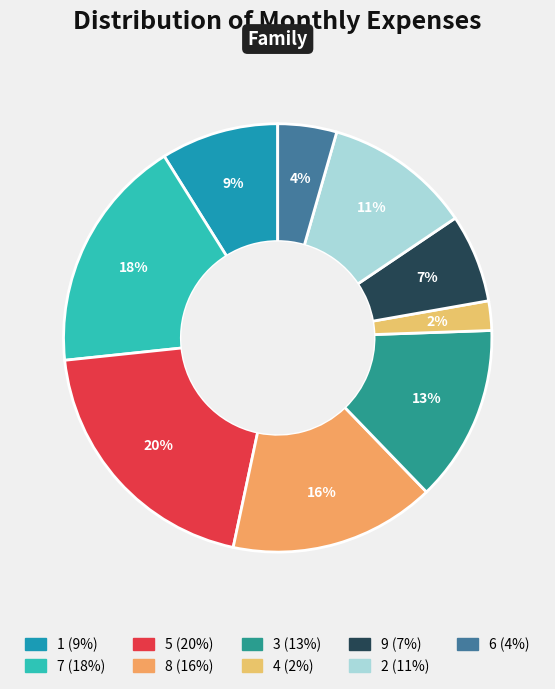

Which slice is the smallest?

4